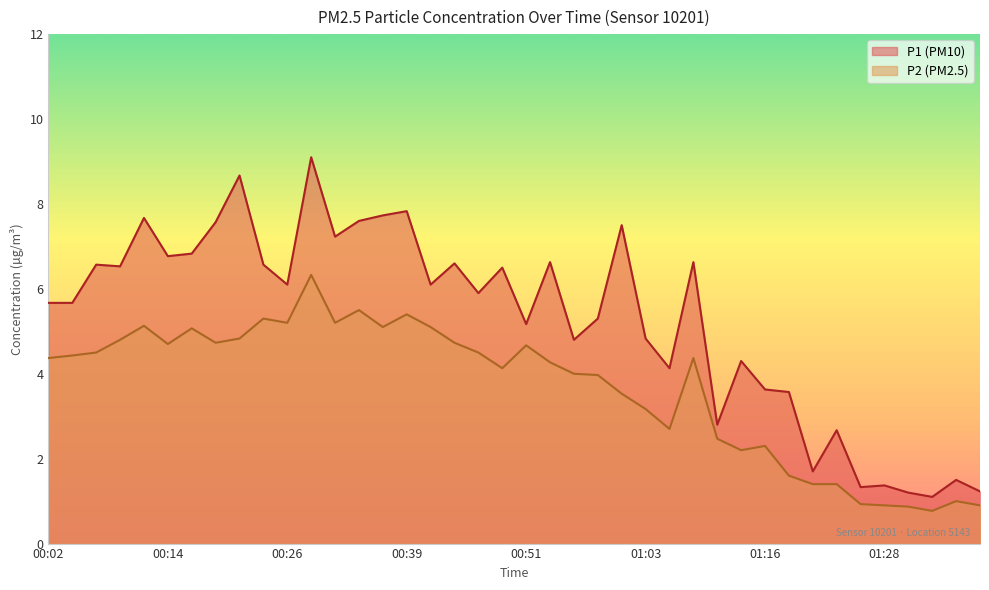

Which series has the largest total across all categories?

P1